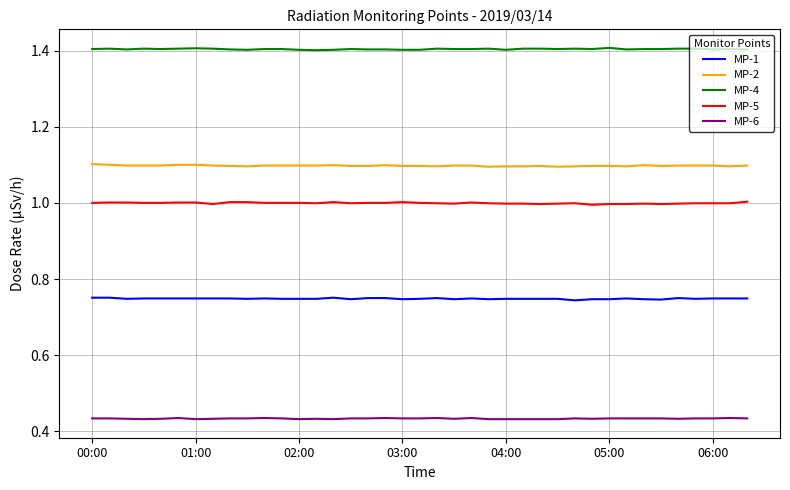

List the series in order of their peak value, highest first.

MP-4, MP-2, MP-5, MP-1, MP-6